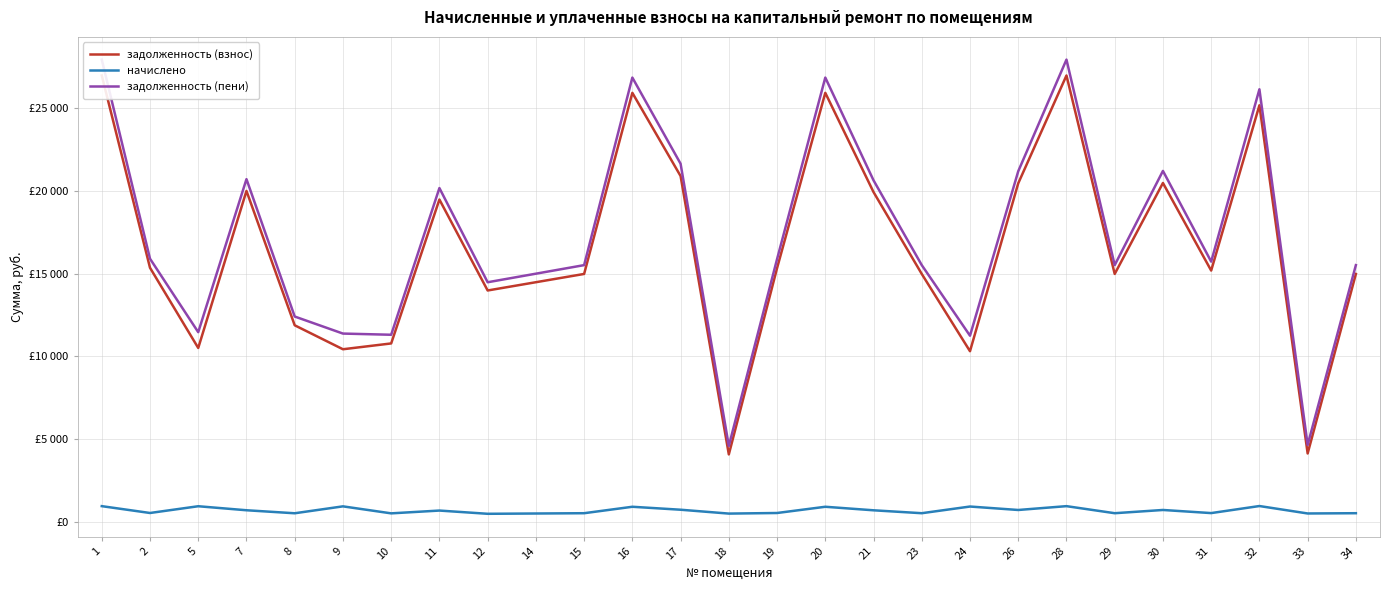

What is the approximate value of задолженность (пени) at 19?

15874.5